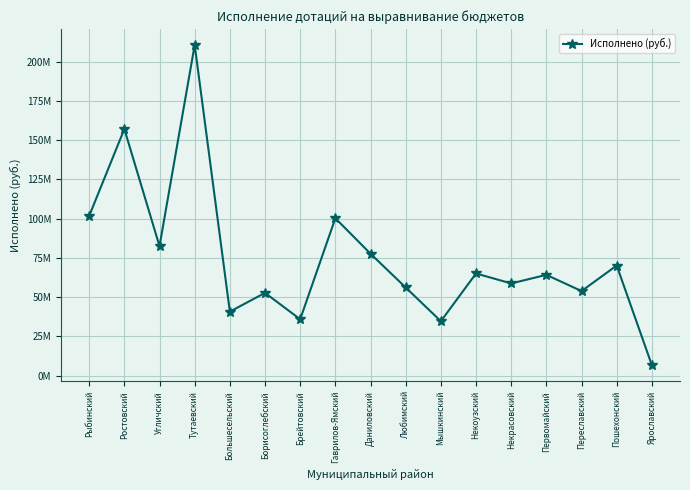

Does the chart have visible grid lines?

Yes